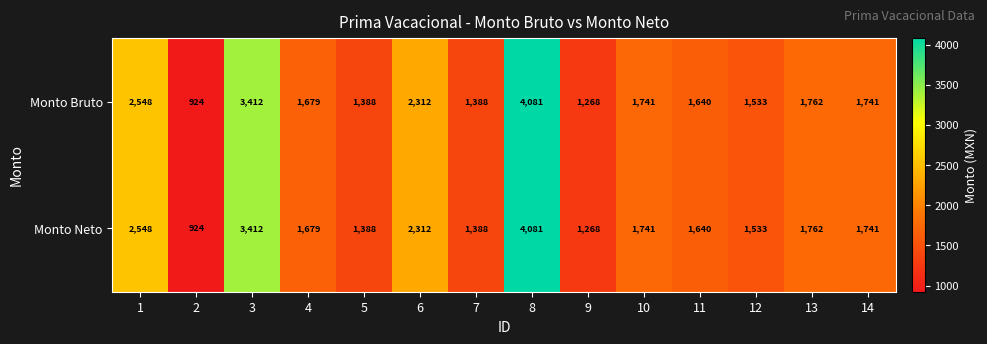

Count the number of categories in the chart.

14